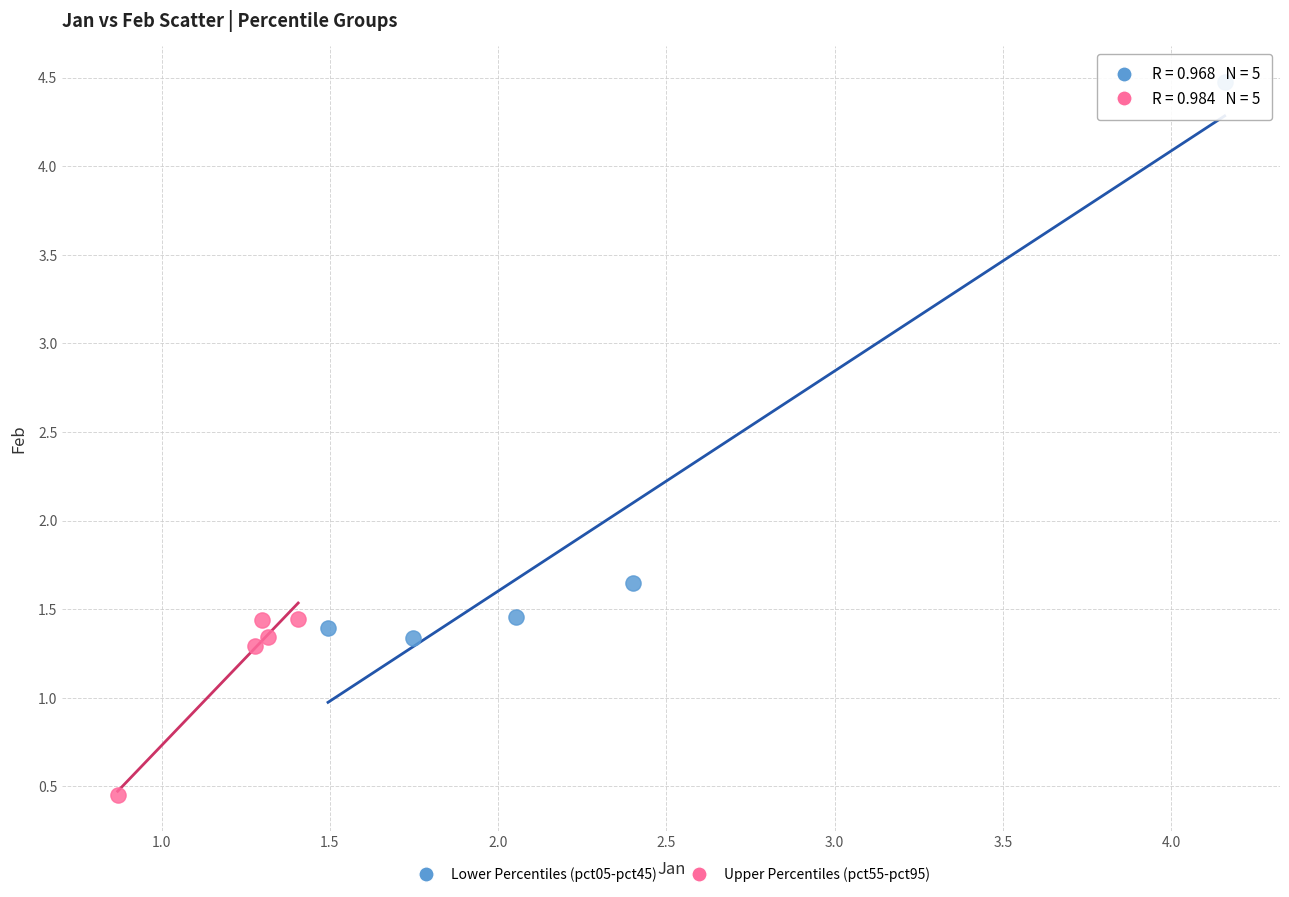

Which series contains the lowest Y value?

Upper Percentiles (pct55-pct95)